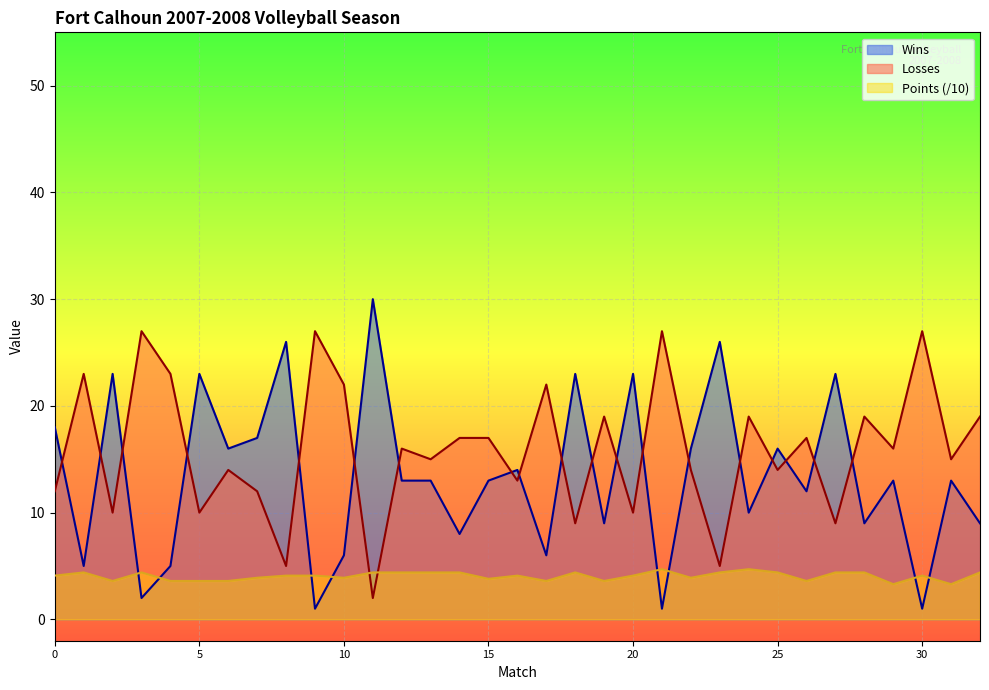

What are all the series names shown in the legend?

Wins, Losses, Points (/10)